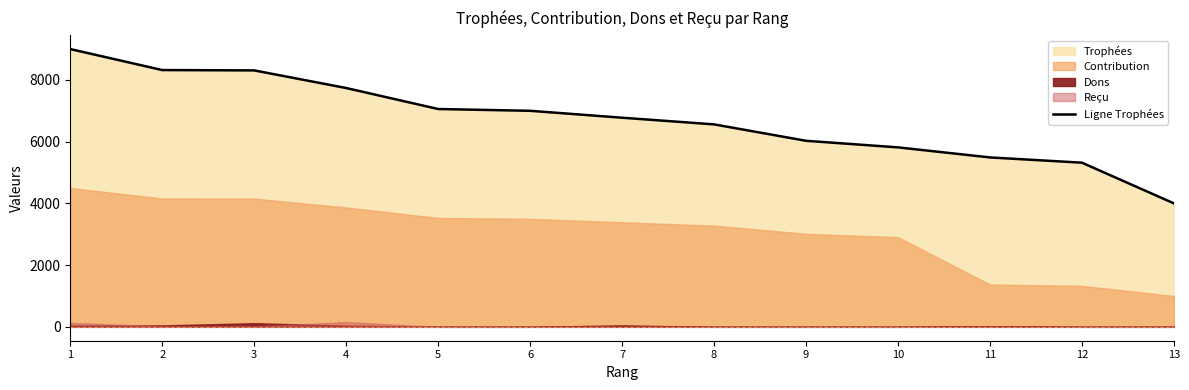

Rank the categories by value from lowest to highest.

13, 12, 11, 10, 9, 8, 7, 6, 5, 4, 3, 2, 1